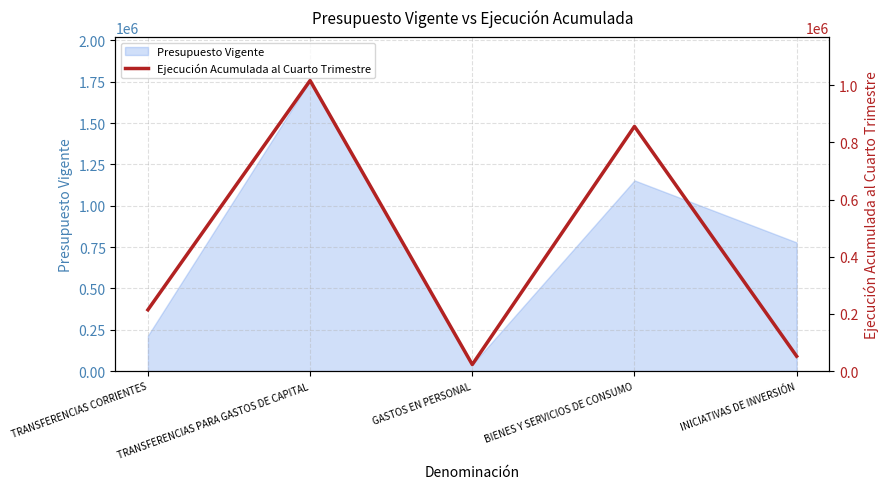

Which has a higher value, BIENES Y SERVICIOS DE CONSUMO or INICIATIVAS DE INVERSIÓN?

BIENES Y SERVICIOS DE CONSUMO